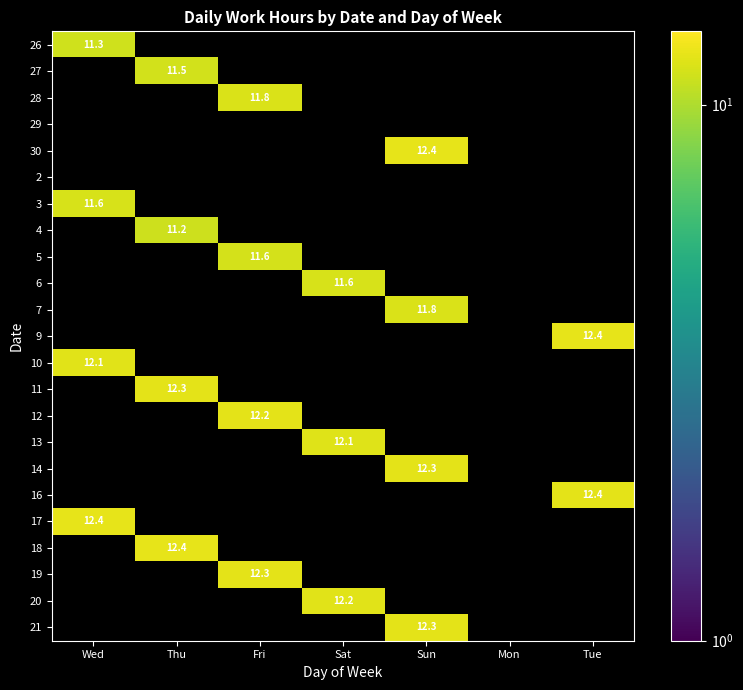

How many values in 30 are above zero?

1